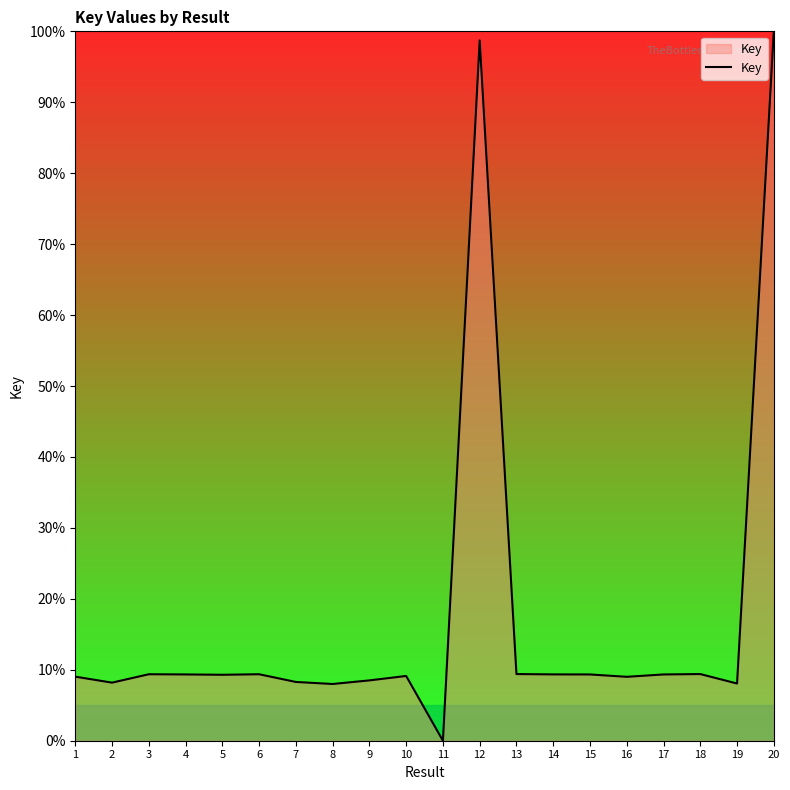

Is it true that the value at 13 is 13.3?

False